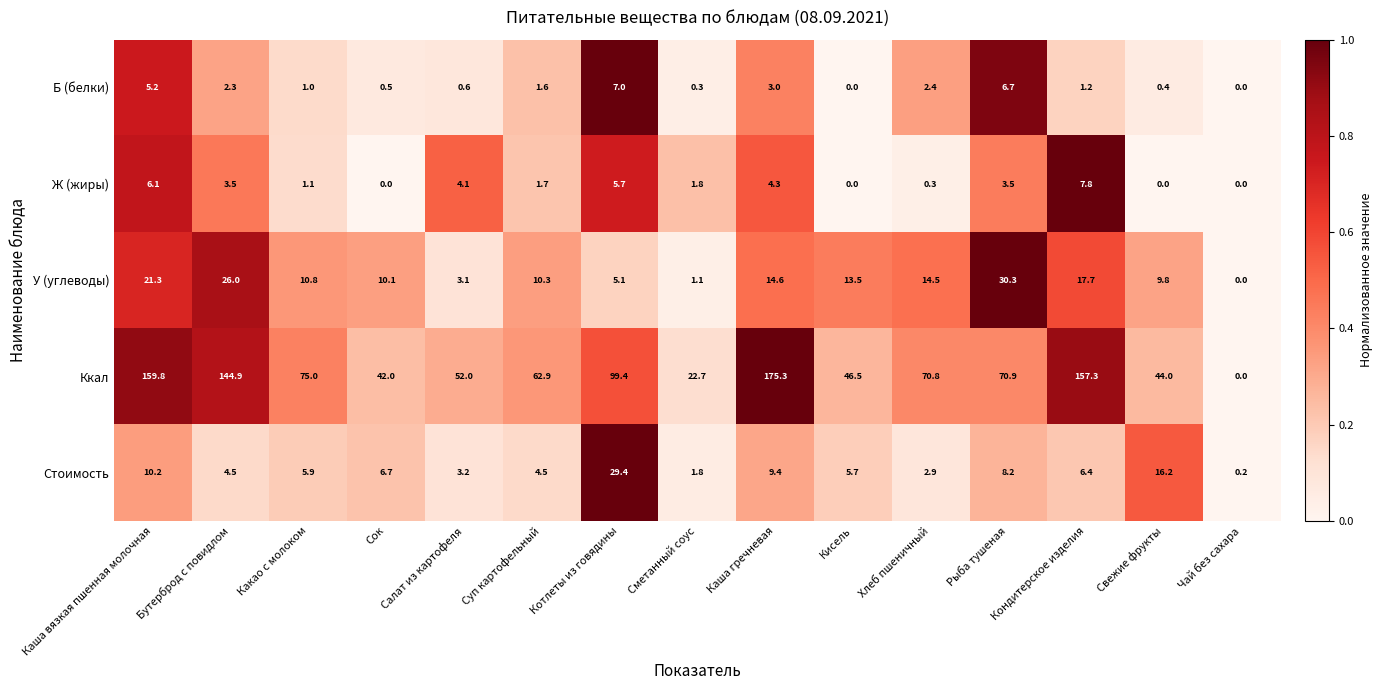

Read the Ккал value at Хлеб пшеничный.

70.8